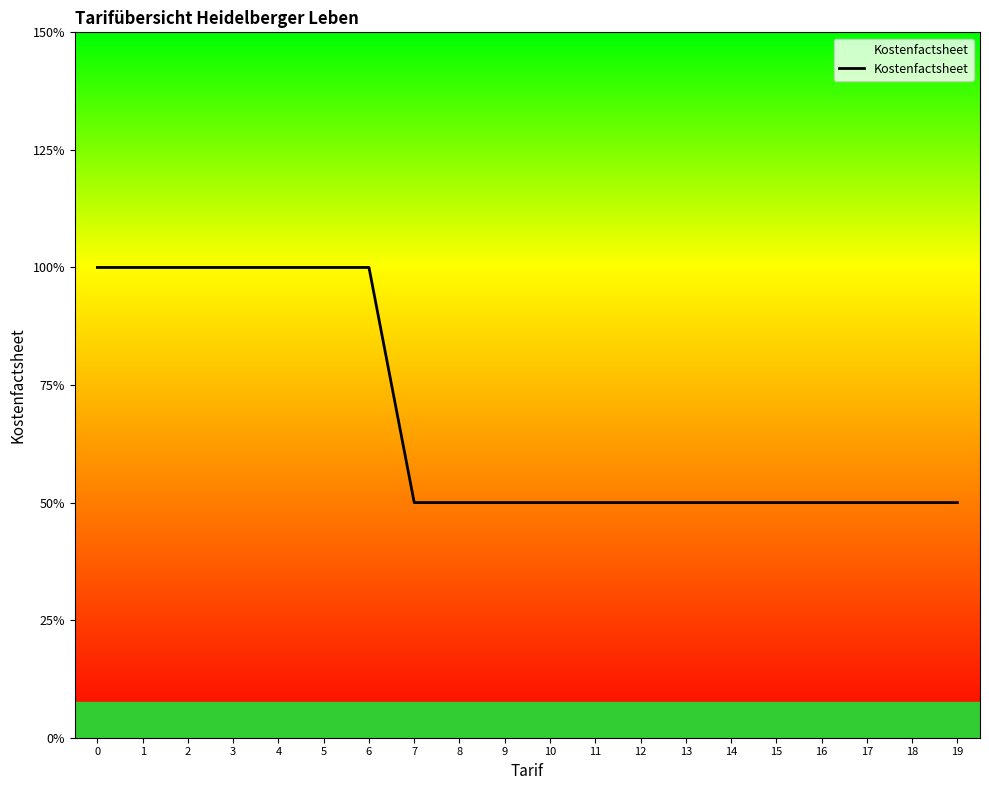

Does the chart display data point markers on the line(s)?

No